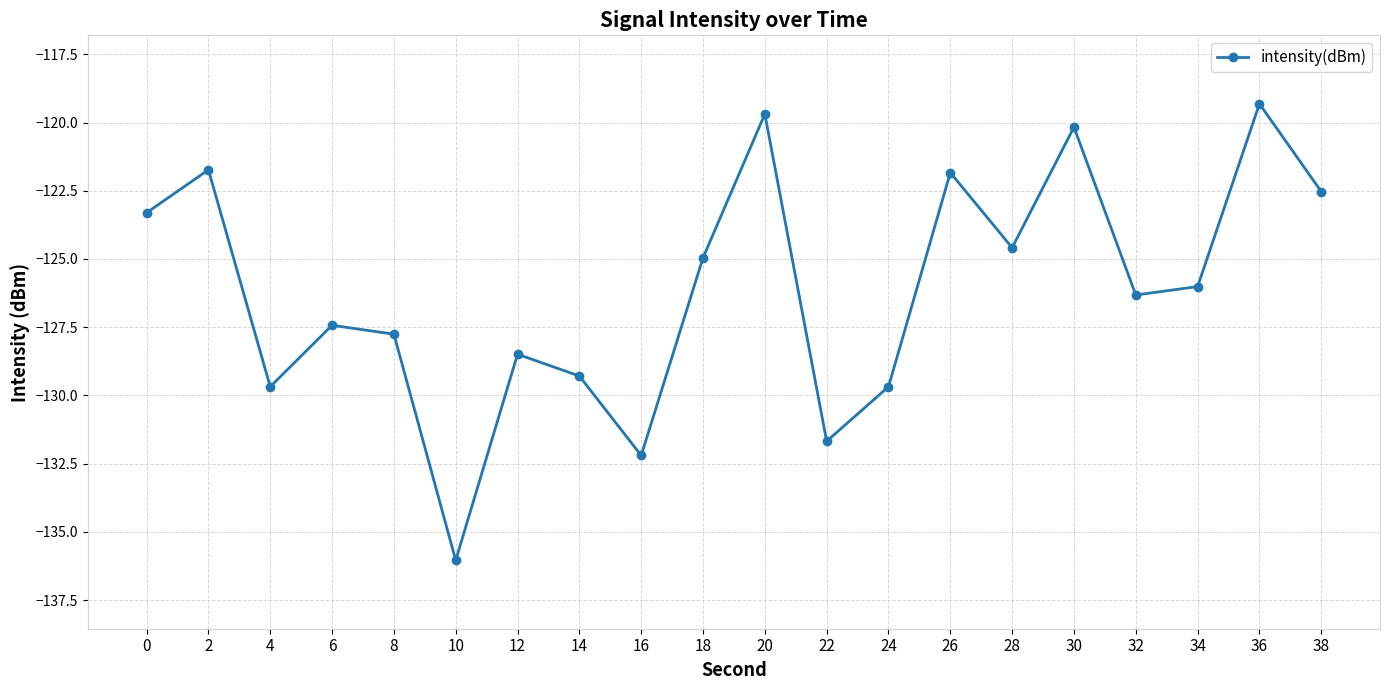

What is the difference between the values at 32 and 20?

6.6